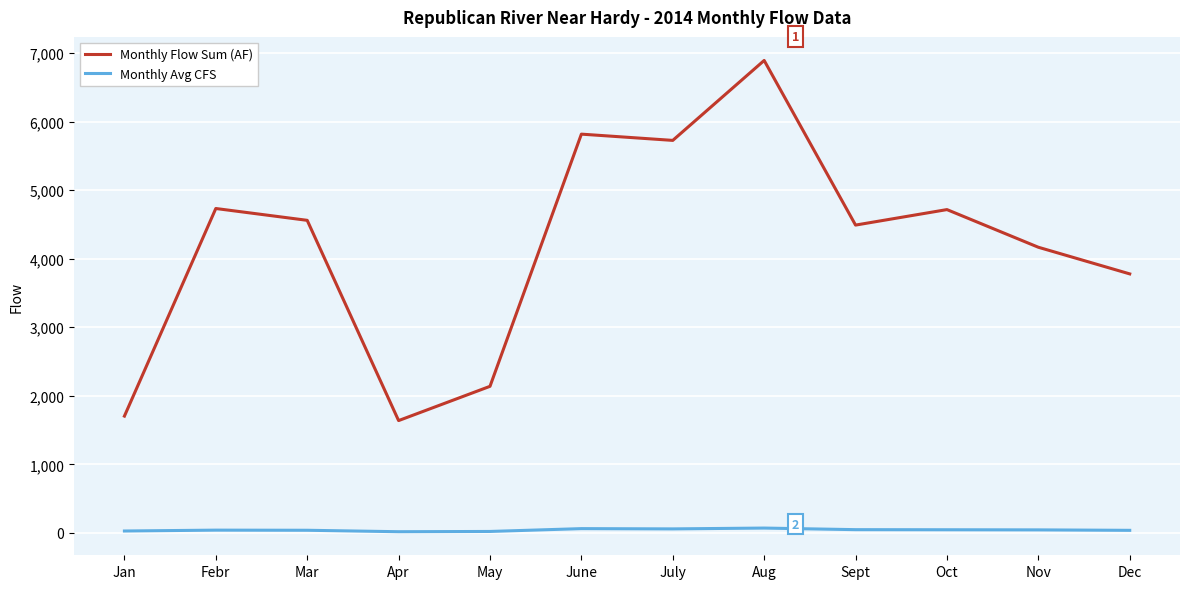

List the series in order of their overall mean, highest first.

Monthly Flow Sum (AF), Monthly Avg CFS